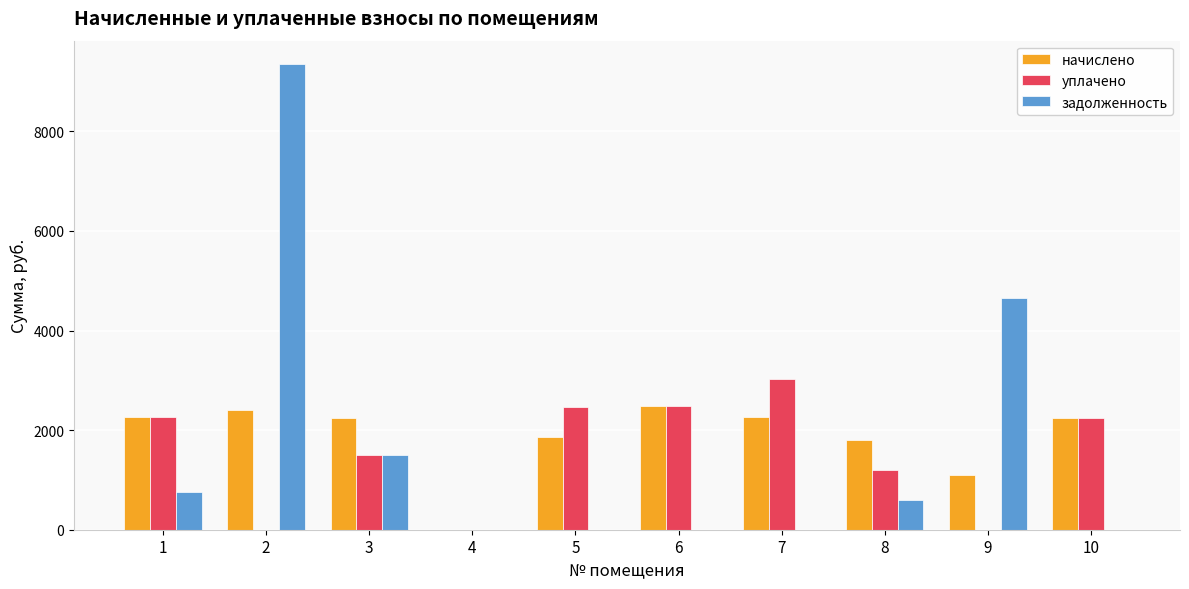

What value does the задолженность series have at 9?

4662.2